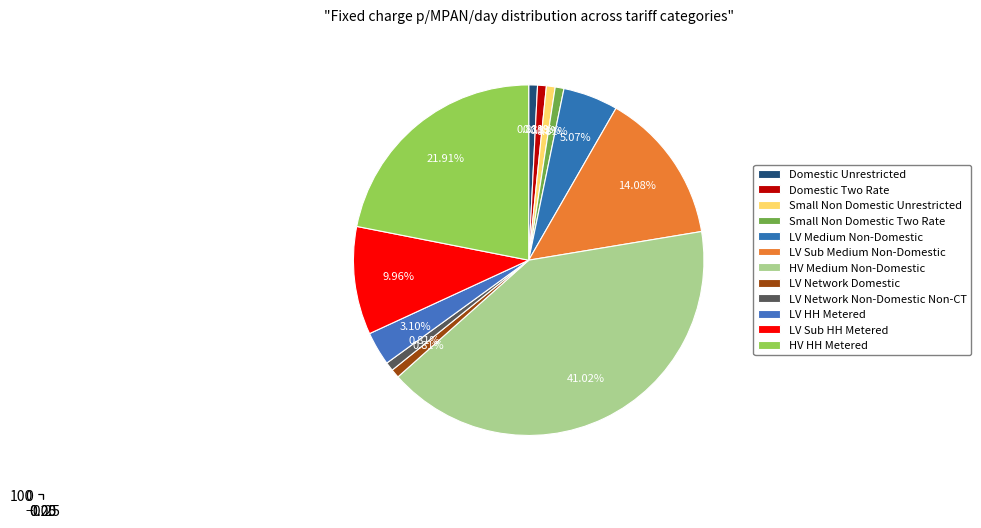

Does LV Network Non-Domestic Non-CT represent more than half of the total?

No